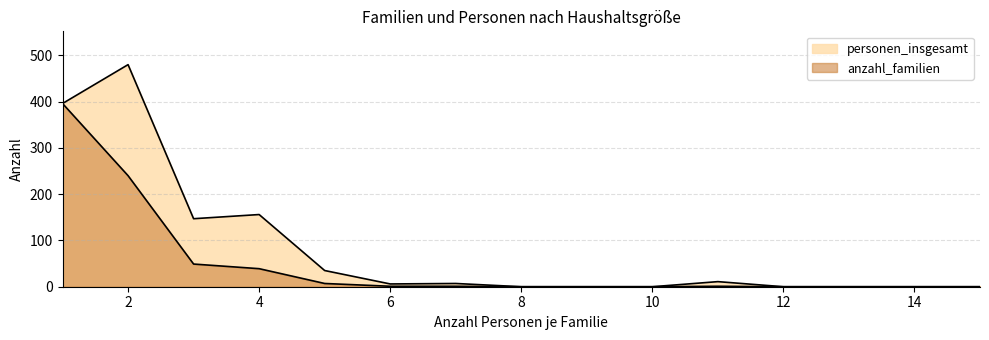

Reading right to left, what are all the values shown in this chart?

15=0	14=0	13=0	12=0	11=11	10=0	9=0	8=0	7=7	6=6	5=35	4=156	3=147	2=480	1=396